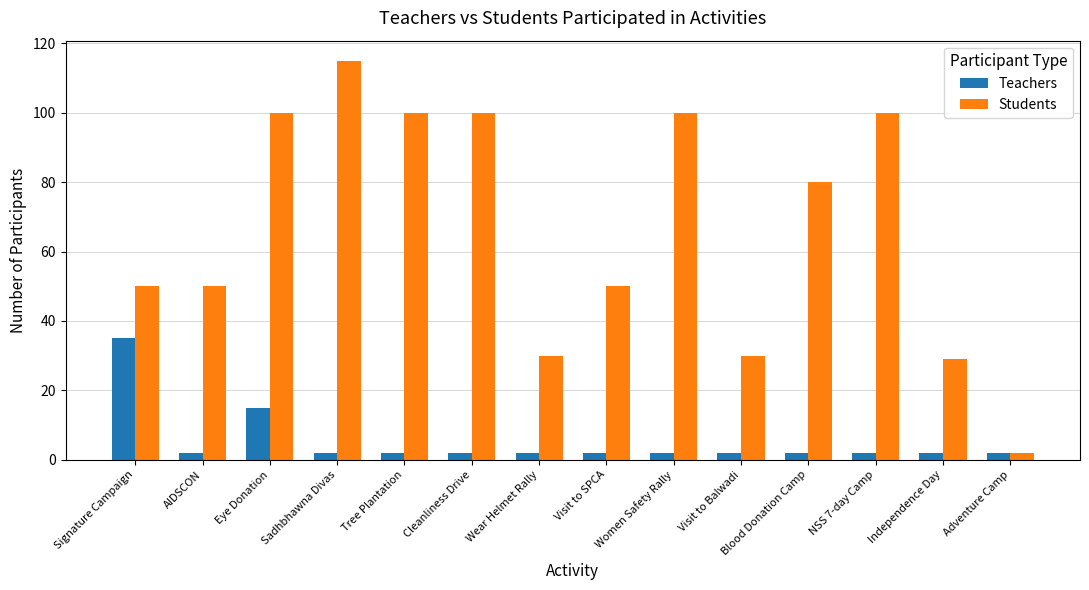

What is the difference between the highest and lowest values at AIDSCON?

48